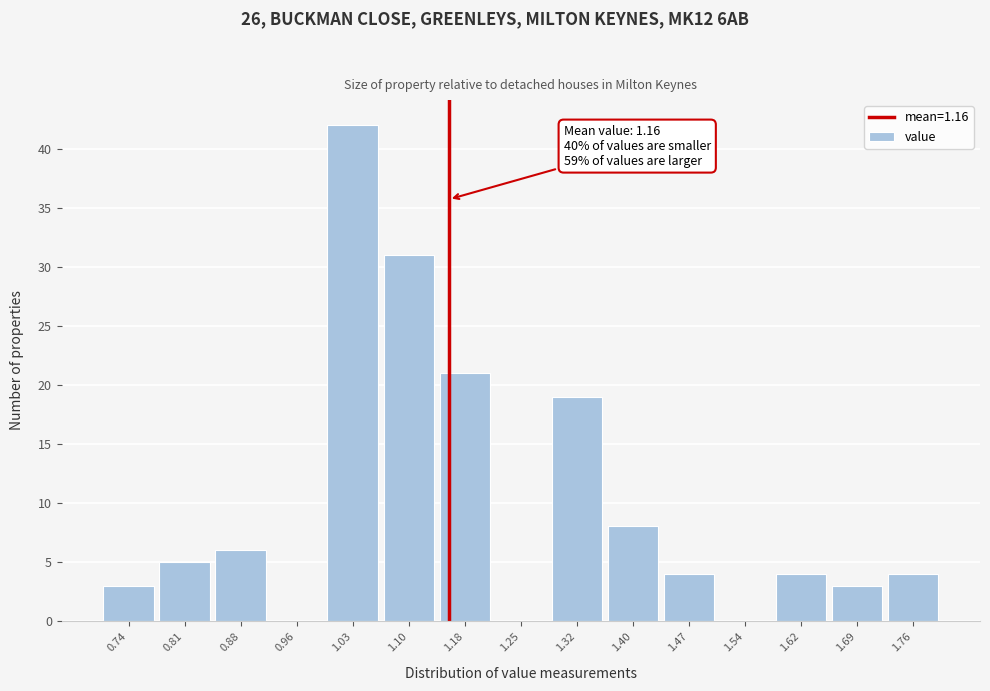

Over which range of the x-axis is the bar tallest?

0.99 to 1.07